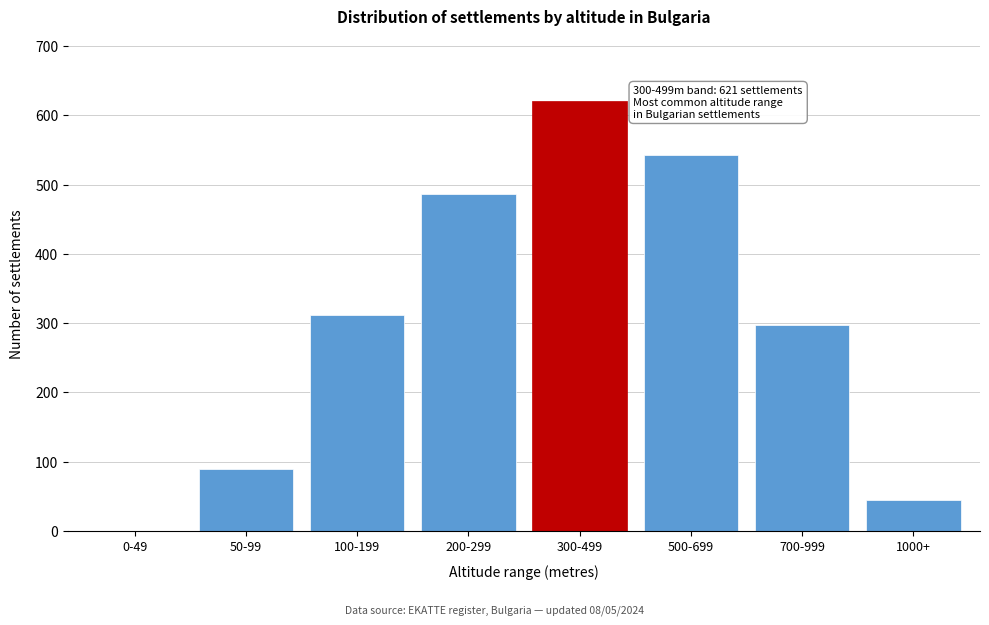

Reading left to right, extract all data points from this chart.

0-49=0	50-99=89	100-199=312	200-299=487	300-499=621	500-699=543	700-999=298	1000+=45